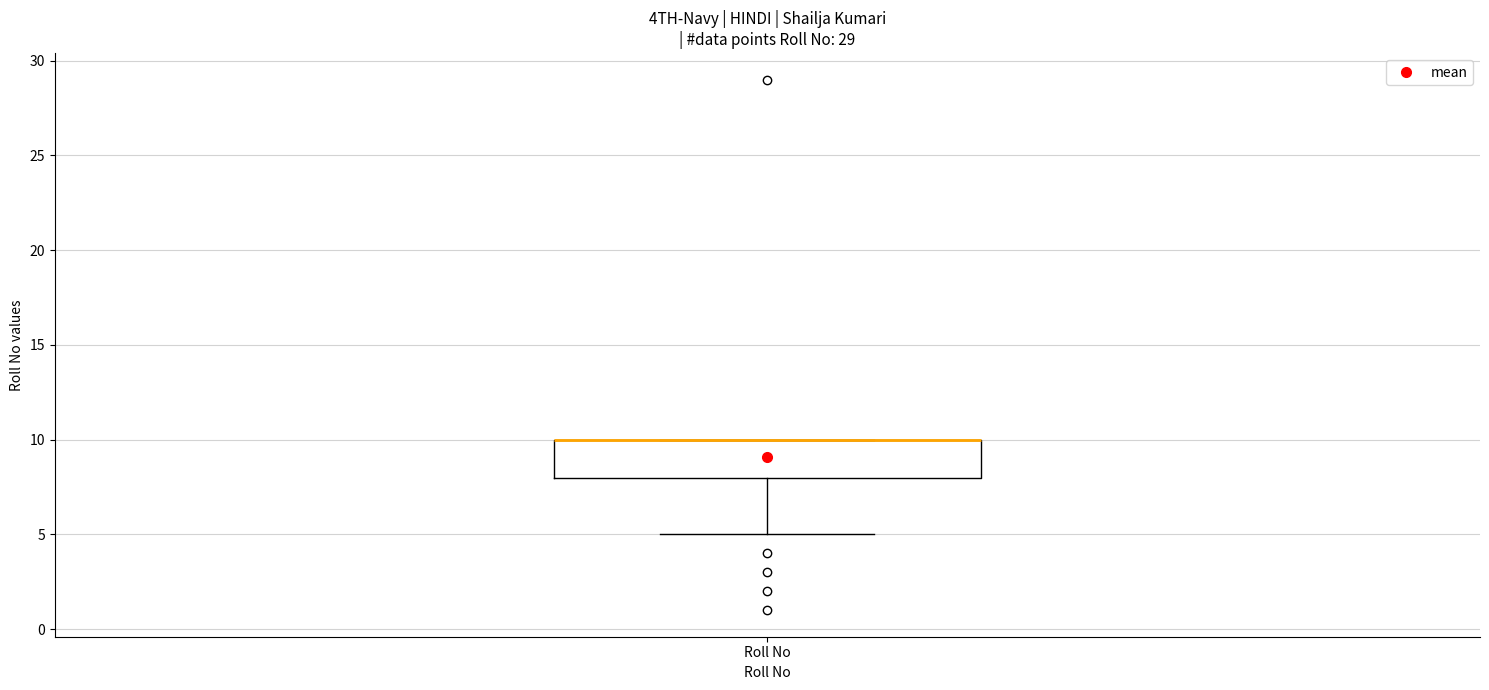

Read this box plot against the y-axis: the position of the median line, the range covered by the box, and the ends of both whiskers. The values are not printed on the chart, so give them approximately, as read against the axis.

median 10 (drawn on the box's upper edge), box 8 to 10, whiskers 5 to 10